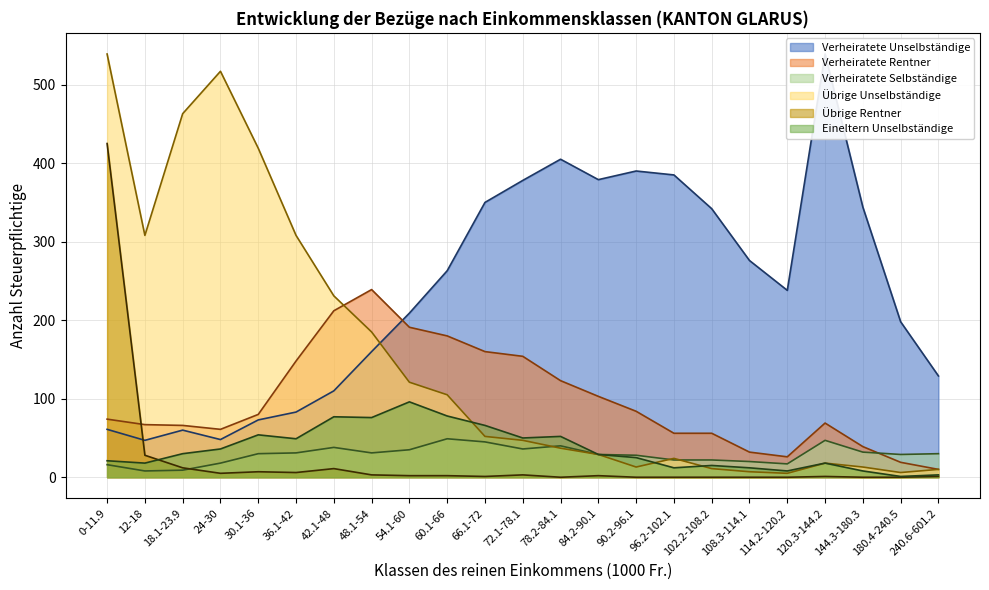

Rank the series by their maximum value, from highest to lowest.

Verheiratete Unselbständige, Übrige Unselbständige, Übrige Rentner, Verheiratete Rentner, Eineltern Unselbständige, Verheiratete Selbständige